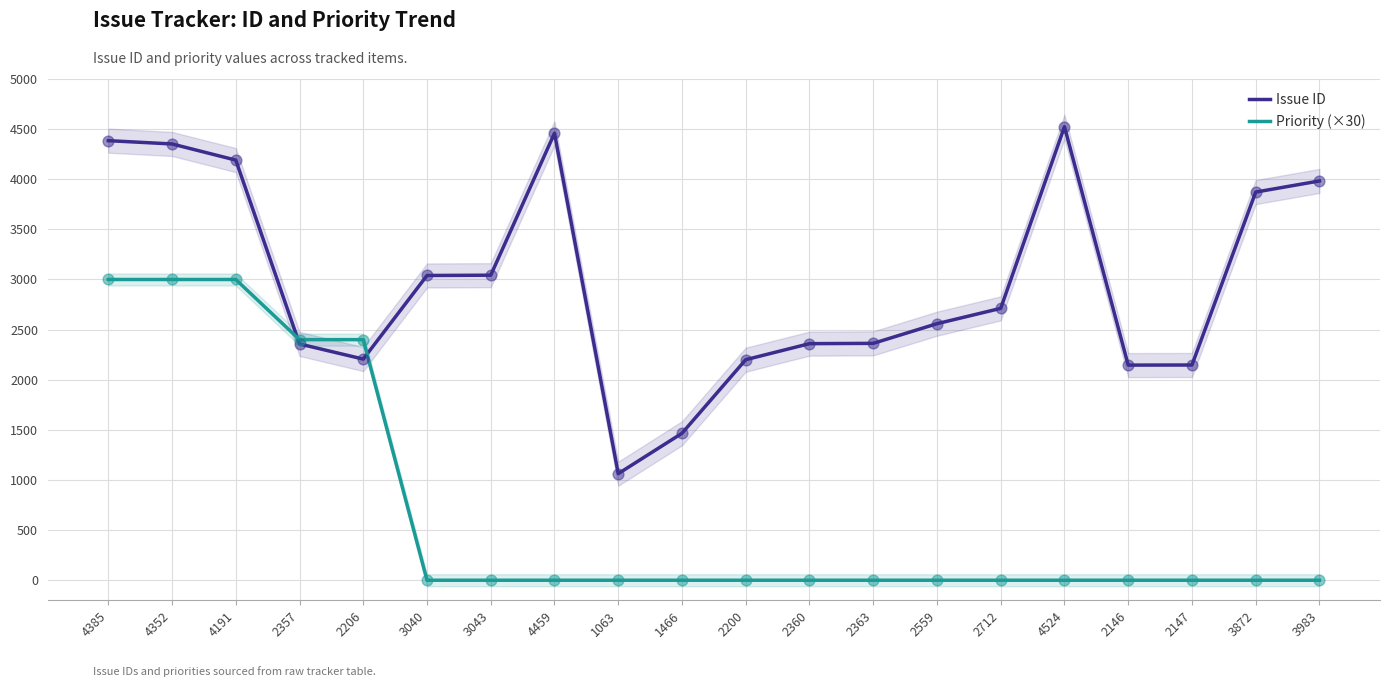

Is the value of Priority (×30) at 3040 greater than the value of Issue ID at 2363?

No